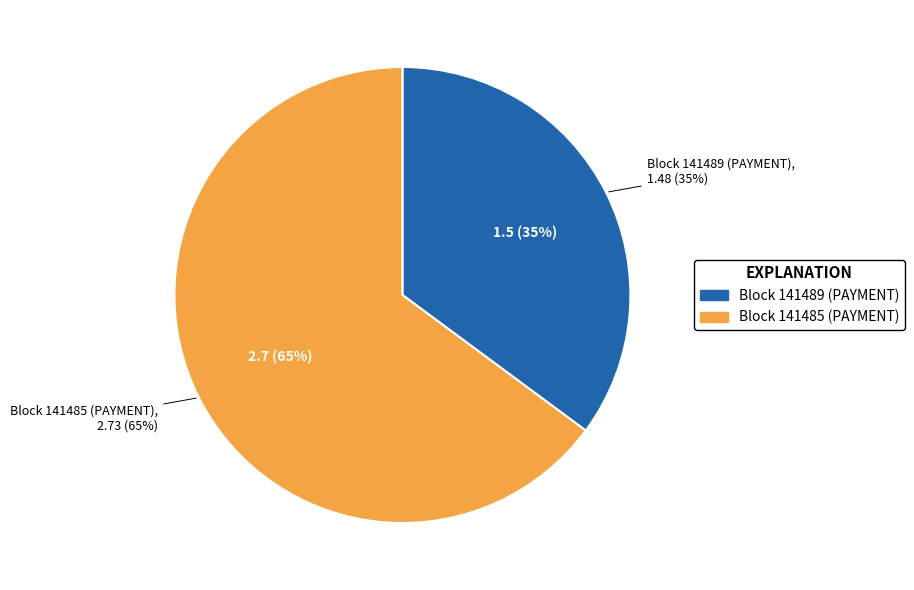

Which has a higher value, 141485 or 141489?

141485